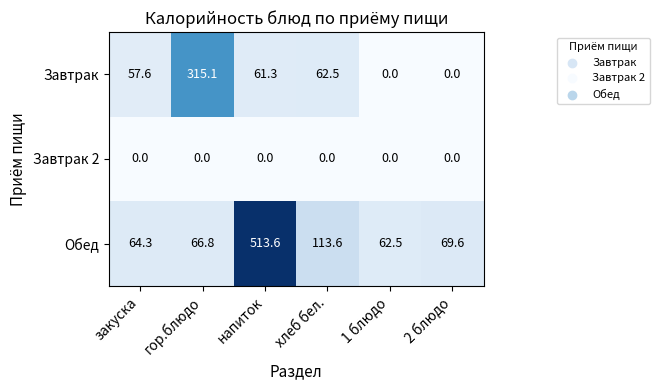

How many data points does each series have?

6